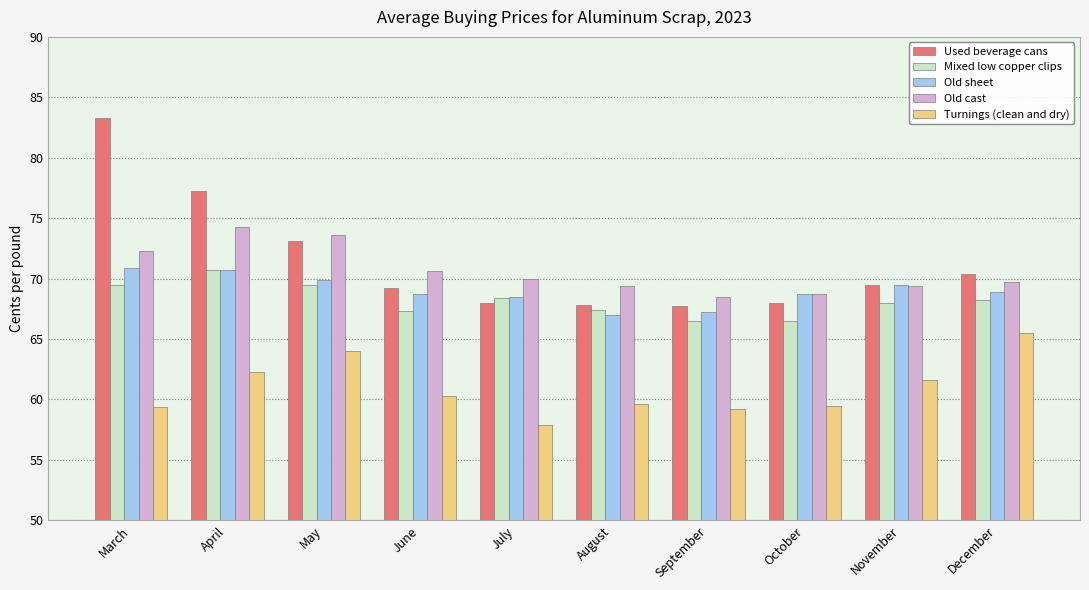

True or false: Mixed low copper clips has a value of 68.0 at November.

True